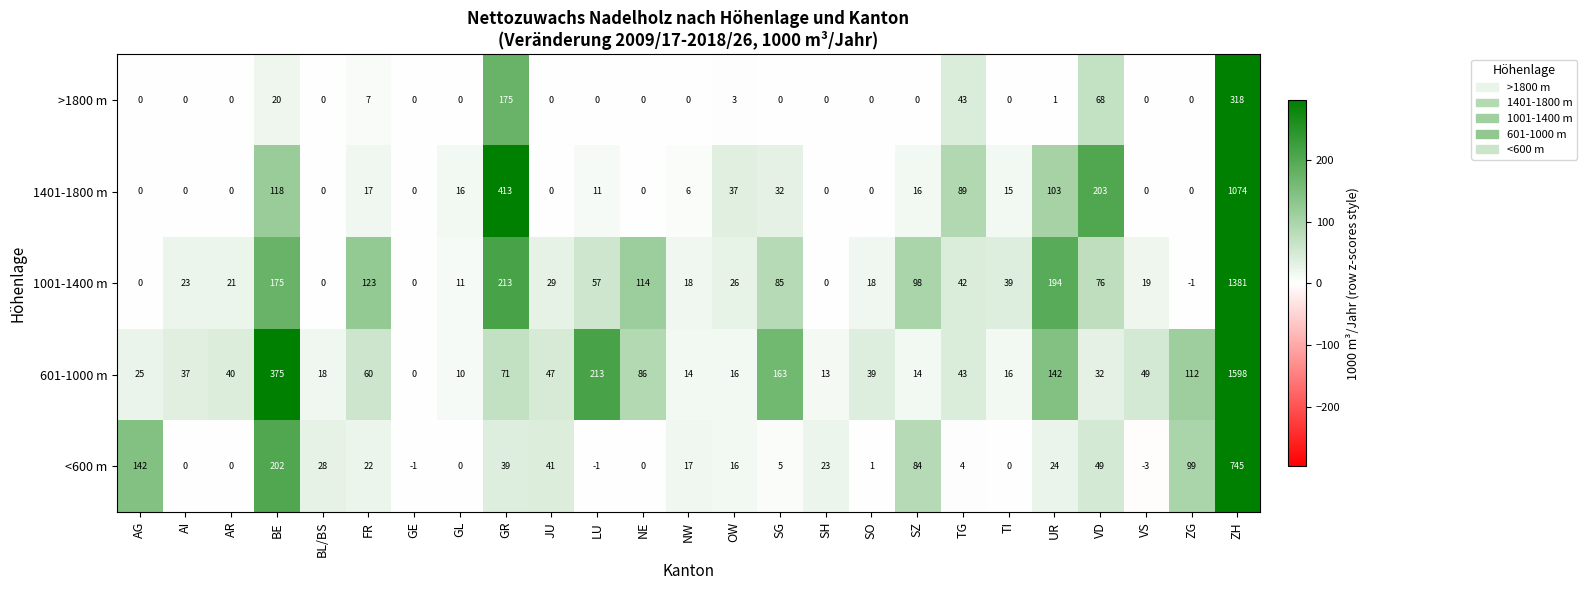

How many values in the <600 m series are below 17?

12